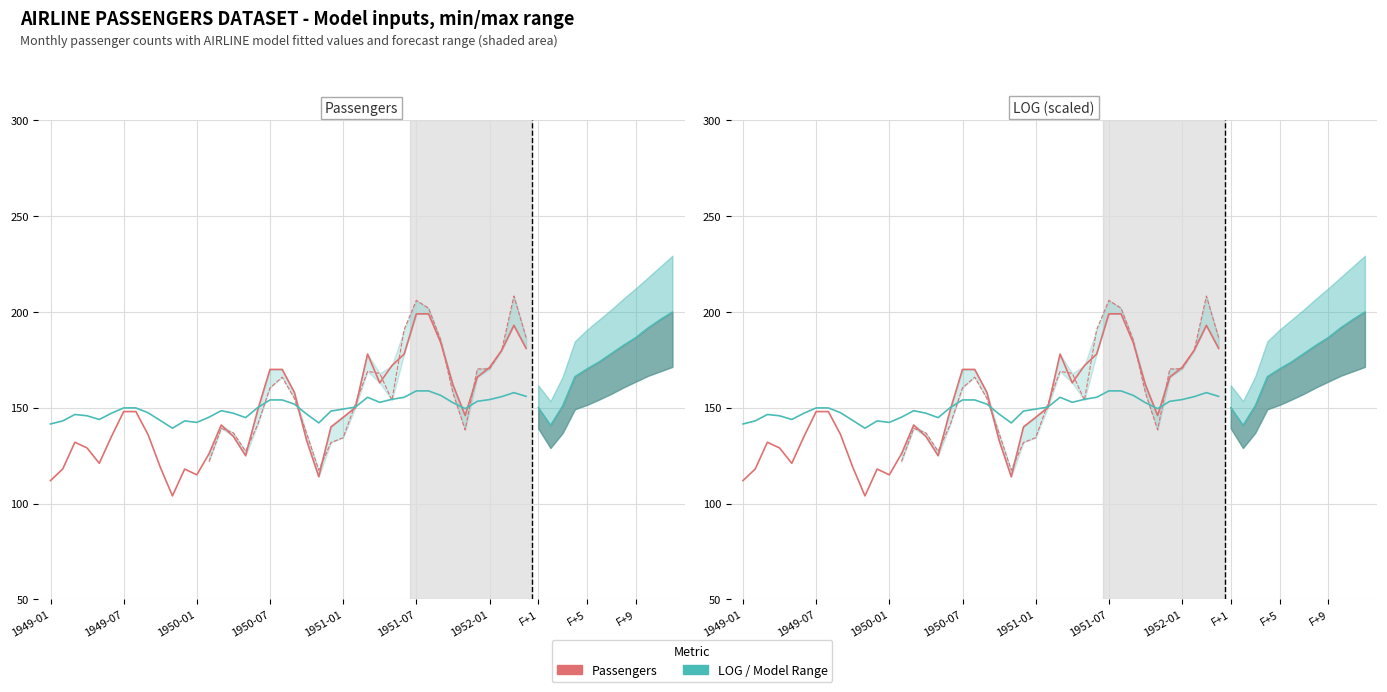

True or false: Passengers and LOG (scaled) intersect in this chart.

True